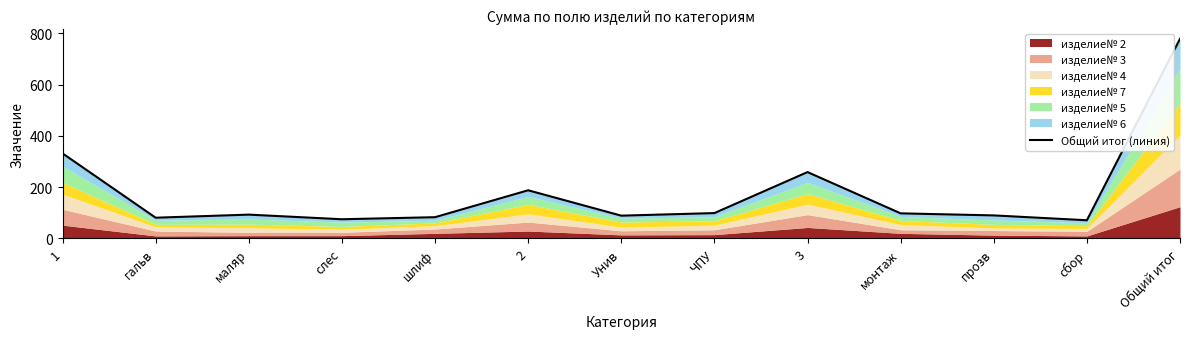

What is the label of the 8th point from the right?

2